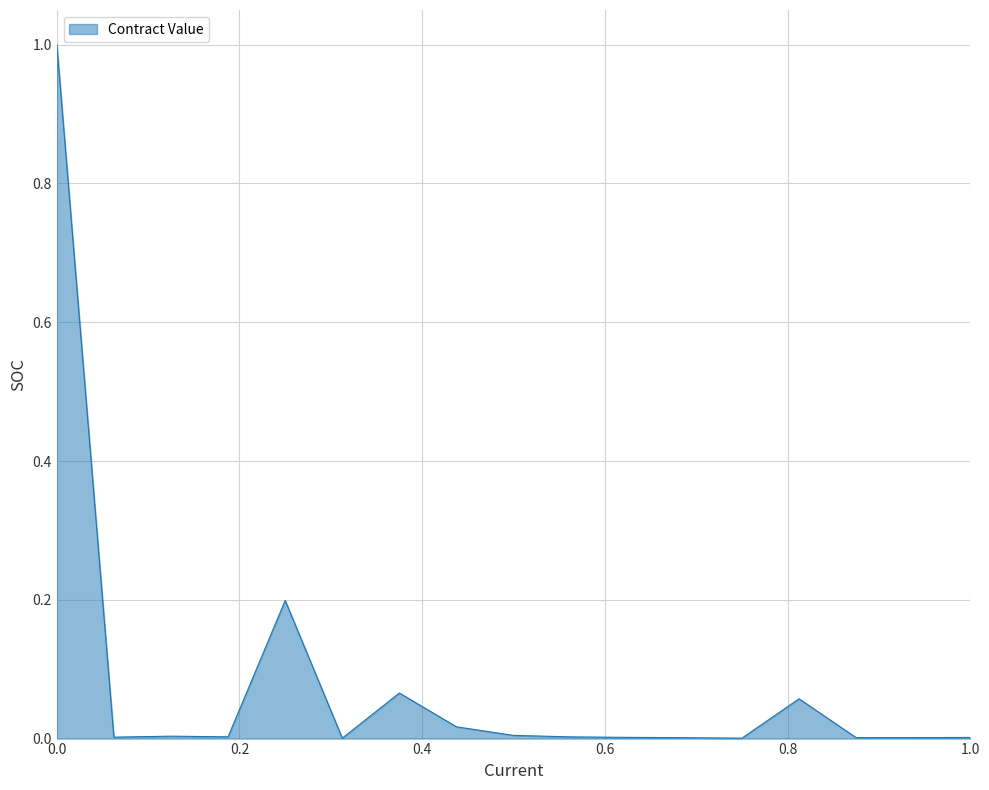

What is the difference between the maximum and minimum values?

1.0